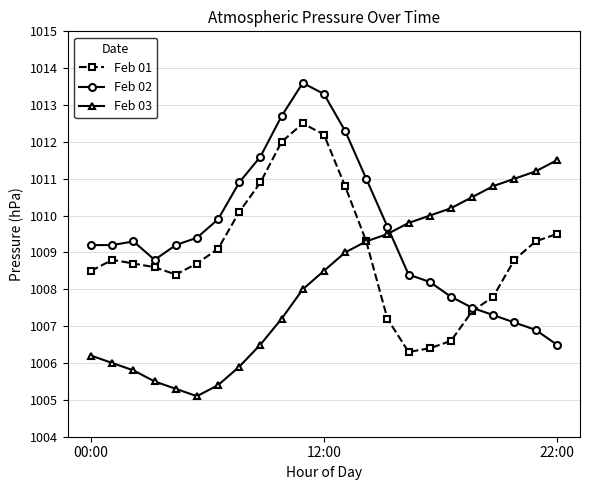

True or false: Feb 02 and Feb 03 cross at least once.

True